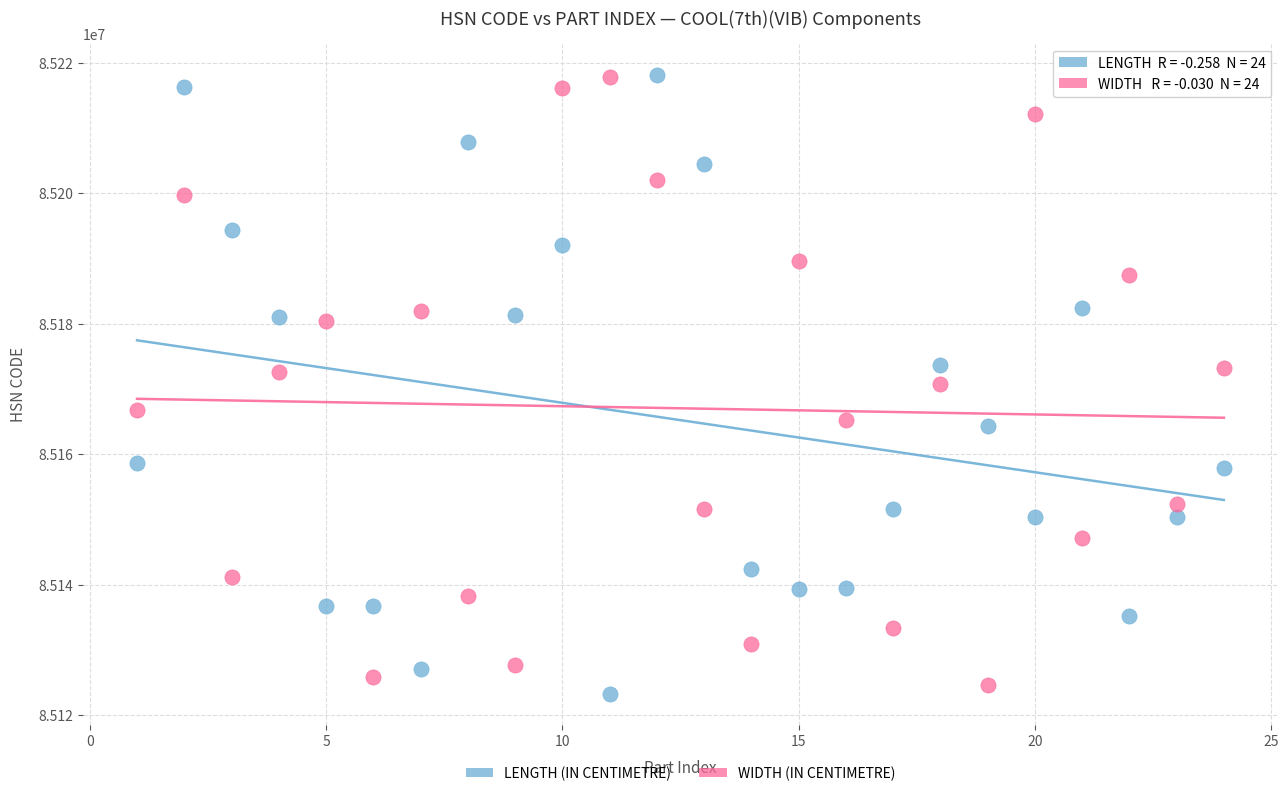

Across all data points, what is the range of X values (max minus min)?

23.0